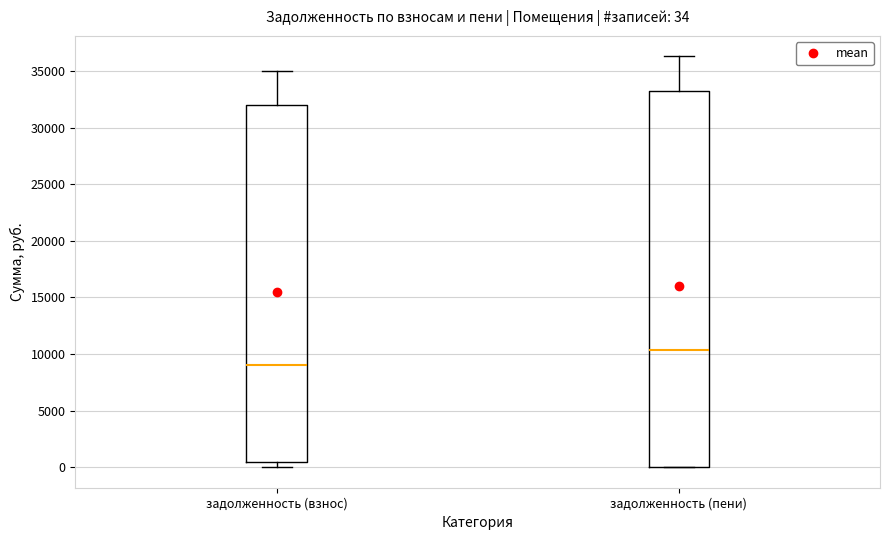

Comparing the boxes themselves (not the whiskers), which one is the tallest?

задолженность (пени)